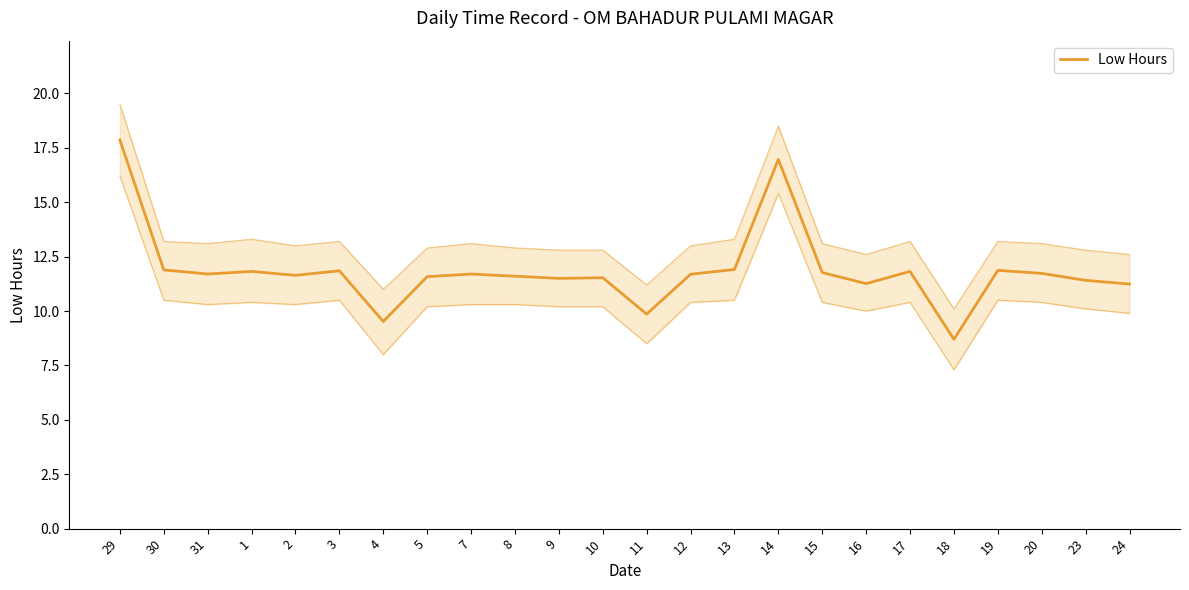

What is the difference between the second highest and minimum values?

8.3